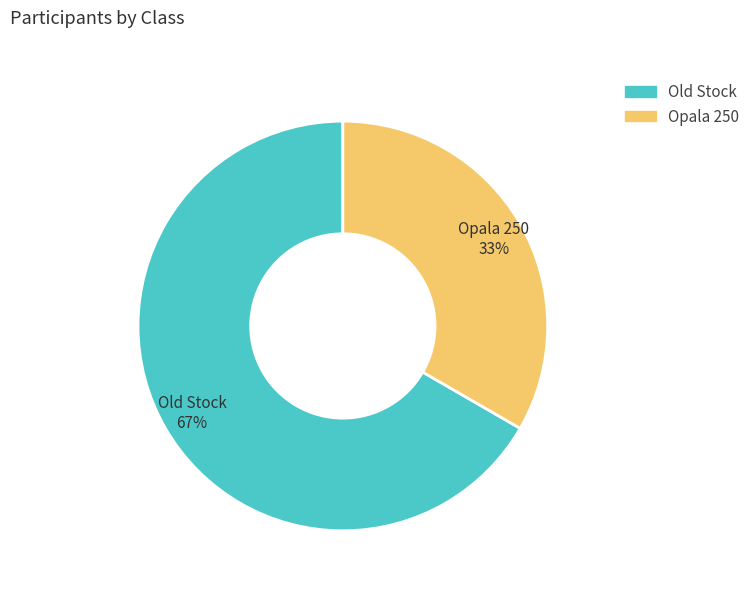

How many segments does this pie chart have?

2